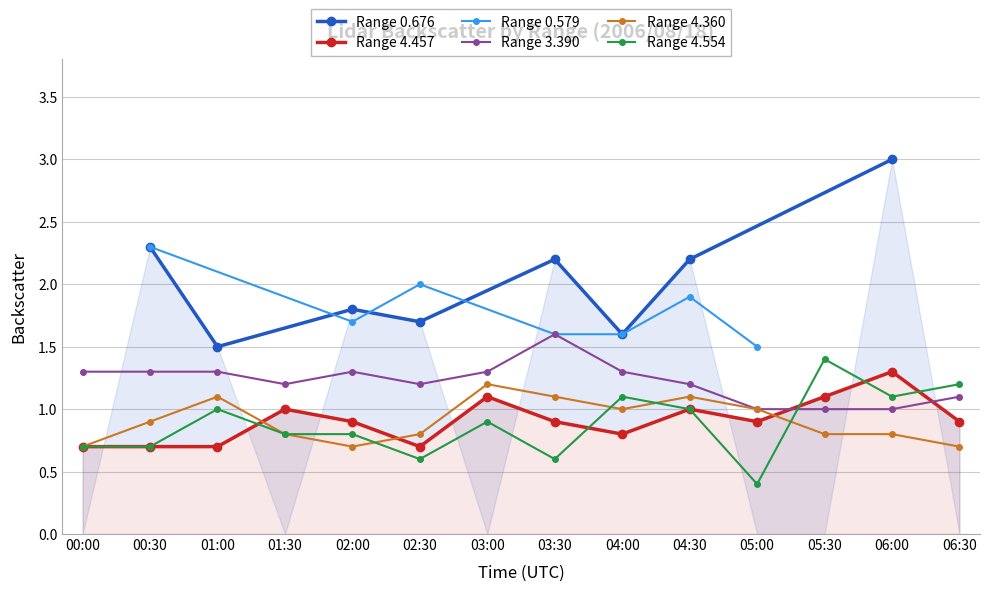

At which category does Range 4.457 reach its first local valley?

02:30